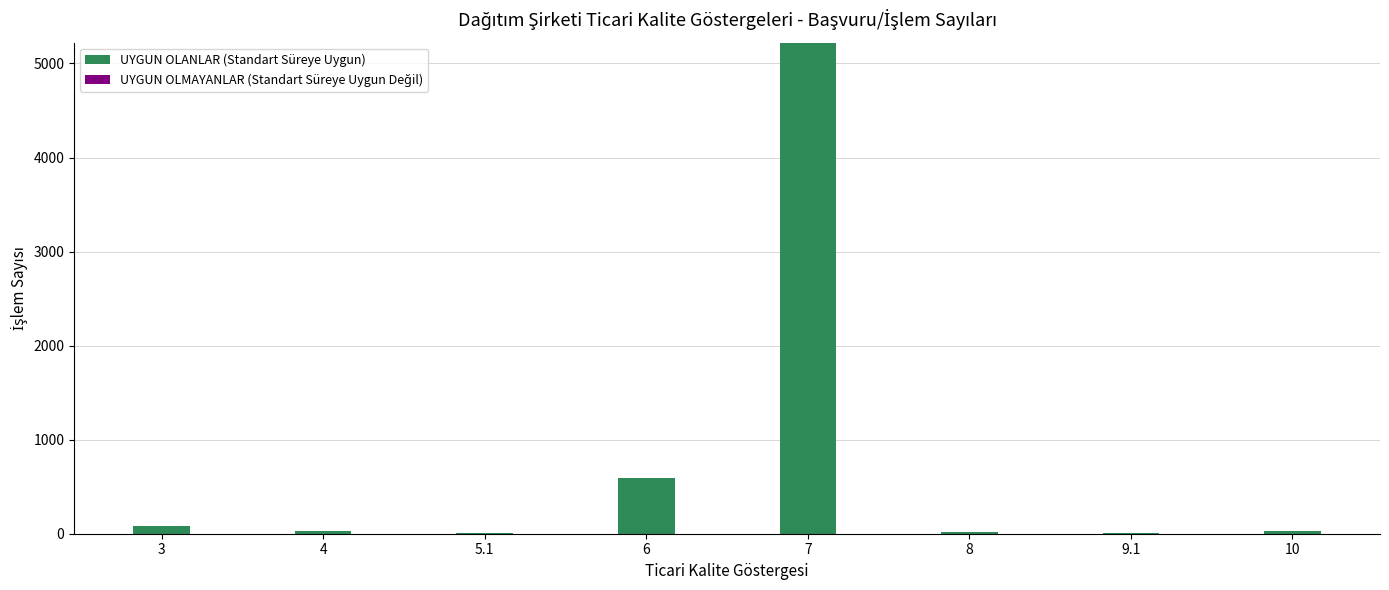

What is the change in value from 6 to 7?

+4625